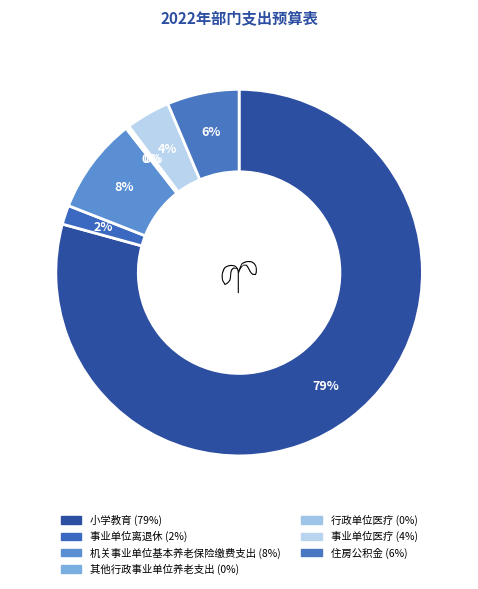

How many segments does this pie chart have?

7